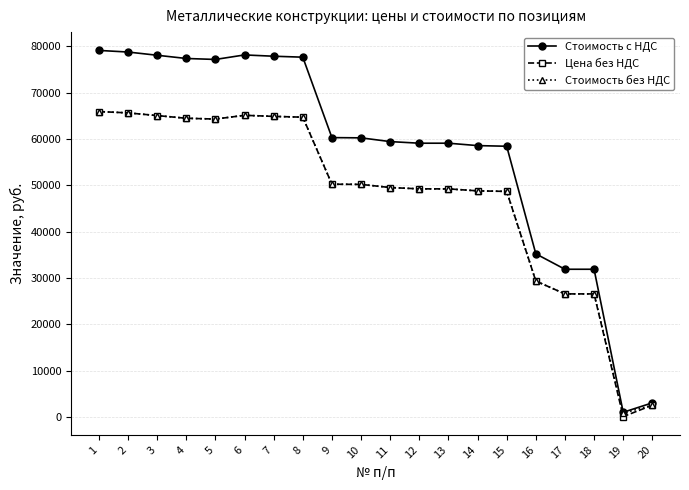

The Стоимость с НДС series shows 93789.6 at 12. True or false?

False